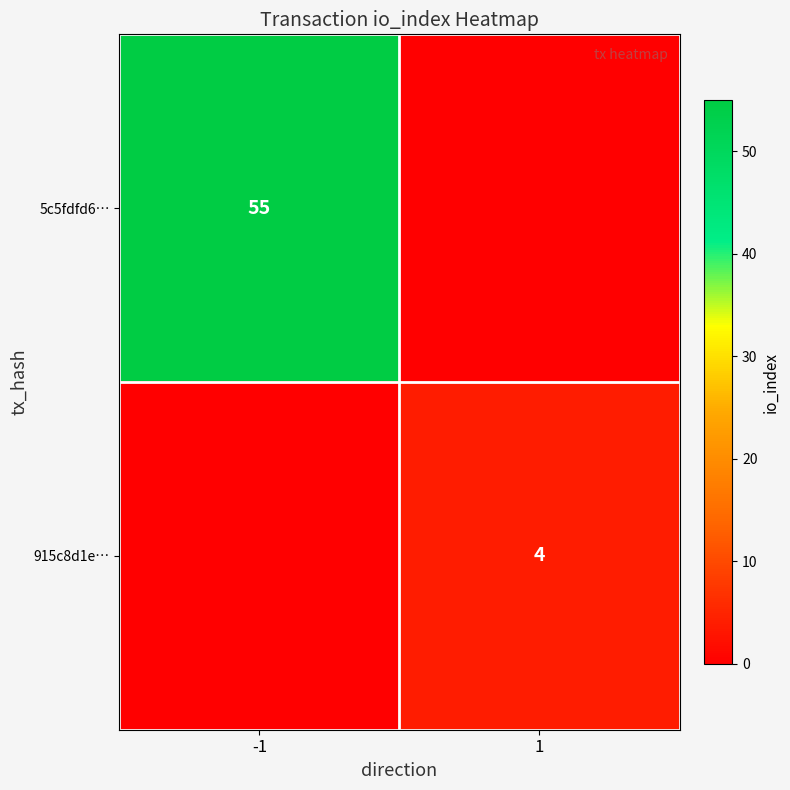

The value of 5c5fdfd6… at -1 is 55. True or false?

True